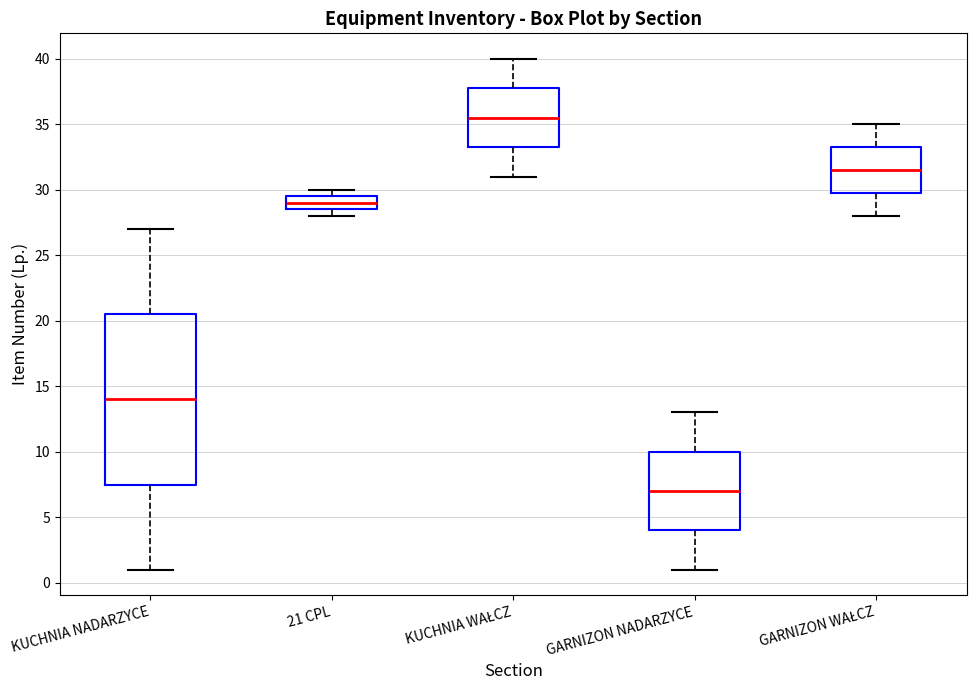

Comparing the boxes themselves (not the whiskers), which one is the tallest?

KUCHNIA NADARZYCE